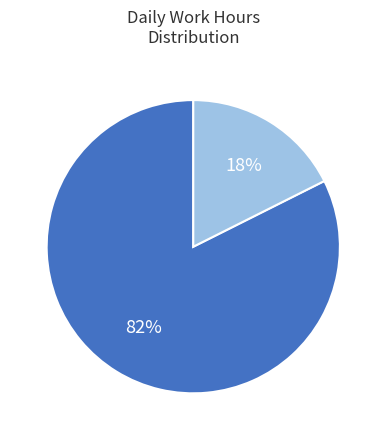

To the nearest percent, what is the average slice percentage?

50%